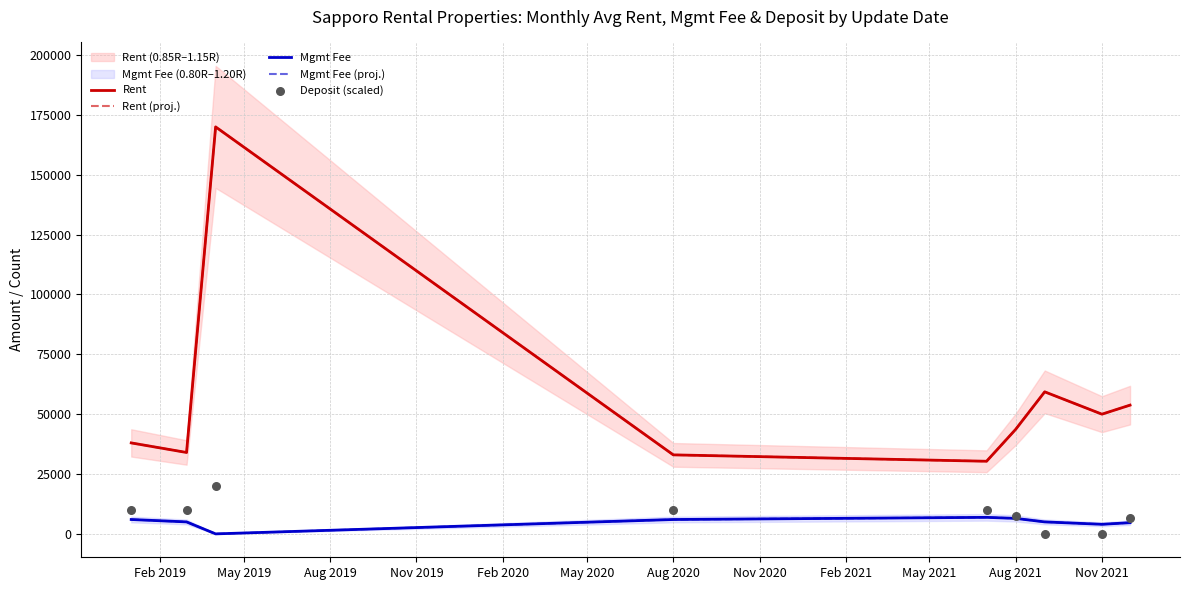

Which series reaches the minimum Y coordinate?

Mgmt Fee